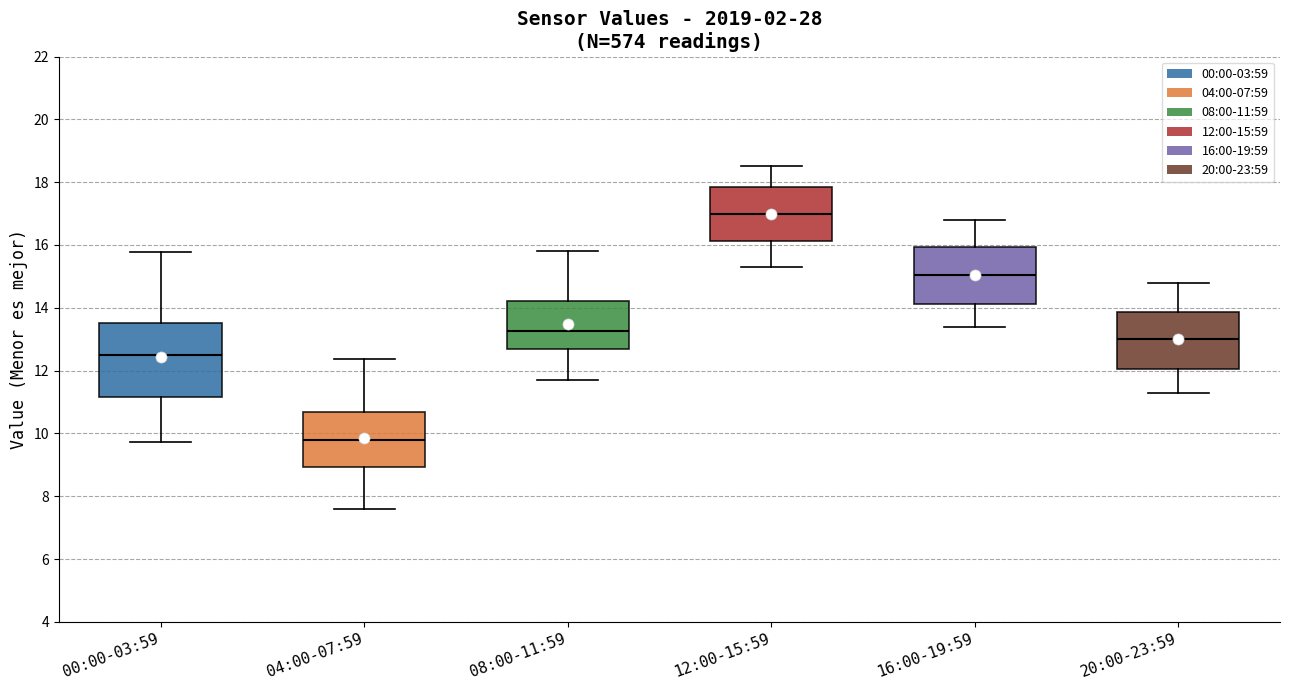

Reading left to right, read every box against the y-axis: the position of its median line, the range the box covers, and the ends of its whiskers. The values are not printed on the chart, so give them approximately, as read against the axis.

00:00-03:59: median 12.6, box 11.2 to 13.6, whiskers 9.8 to 15.8
04:00-07:59: median 9.8, box 9.0 to 10.6, whiskers 7.6 to 12.4
08:00-11:59: median 13.2, box 12.6 to 14.2, whiskers 11.8 to 15.8
12:00-15:59: median 17.0, box 16.2 to 17.8, whiskers 15.4 to 18.6
16:00-19:59: median 15.0, box 14.2 to 16.0, whiskers 13.4 to 16.8
20:00-23:59: median 13.0, box 12.0 to 13.8, whiskers 11.4 to 14.8